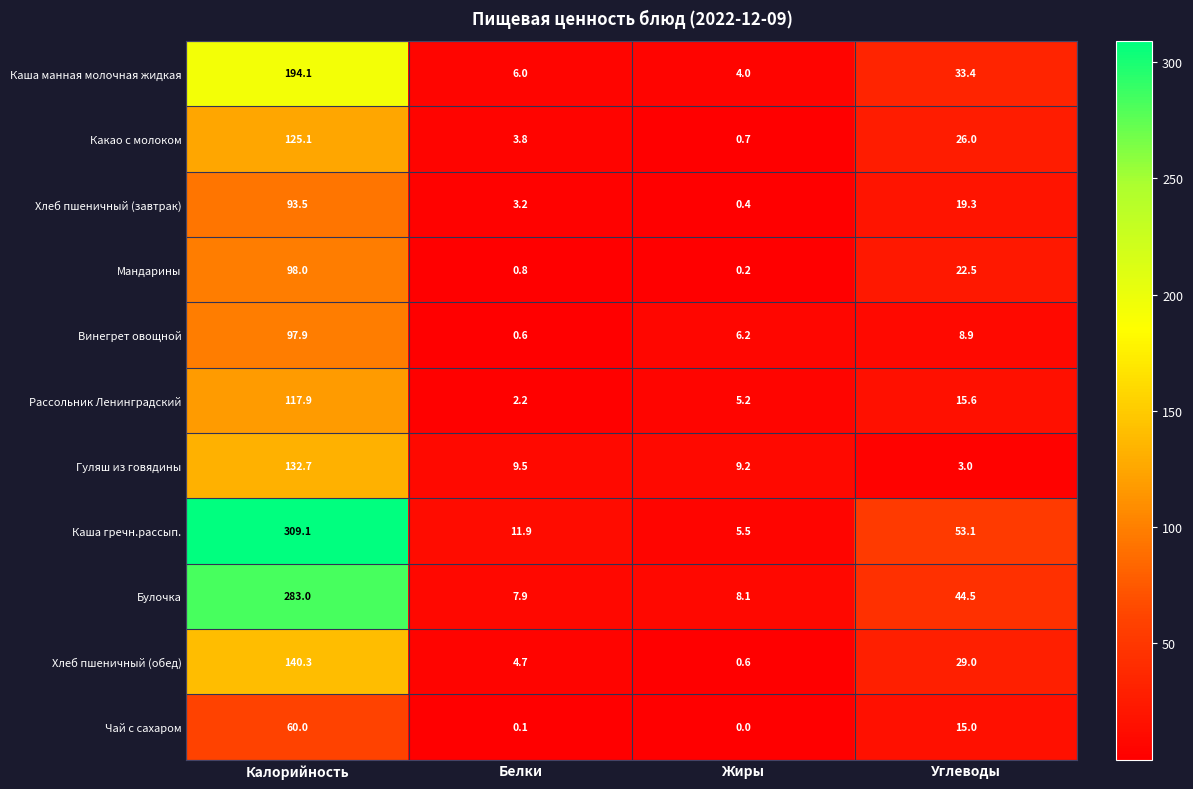

True or false: Хлеб пшеничный (завтрак) has a value of 3.2 at Белки.

True